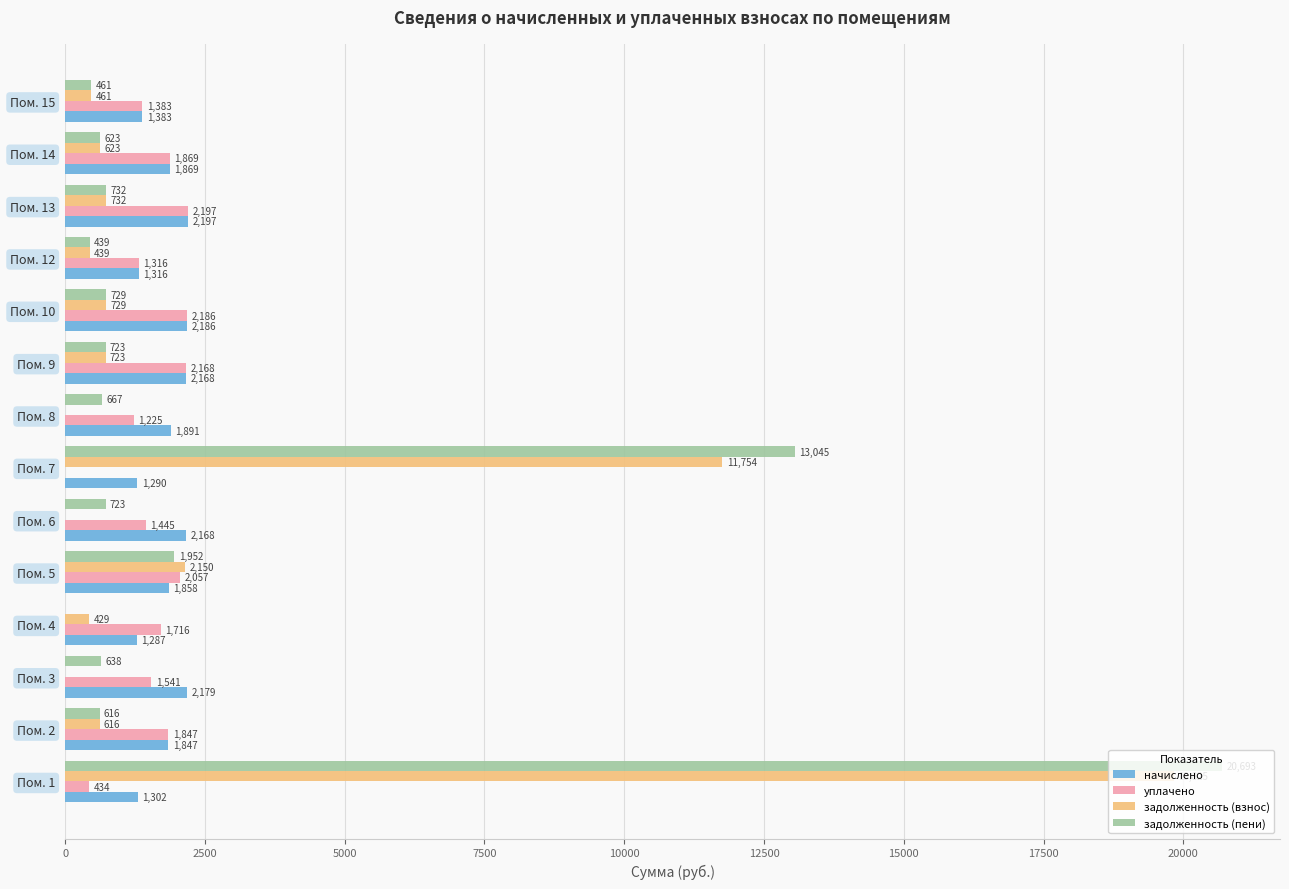

What is the total value across all series at Пом. 12?

3510.0